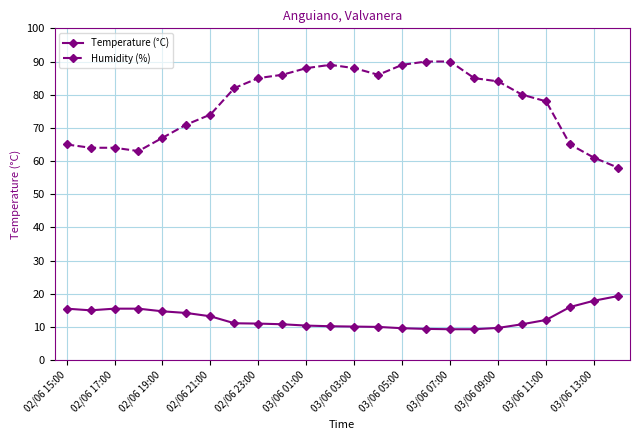

What is the average value of the Humidity (%) series?

77.2